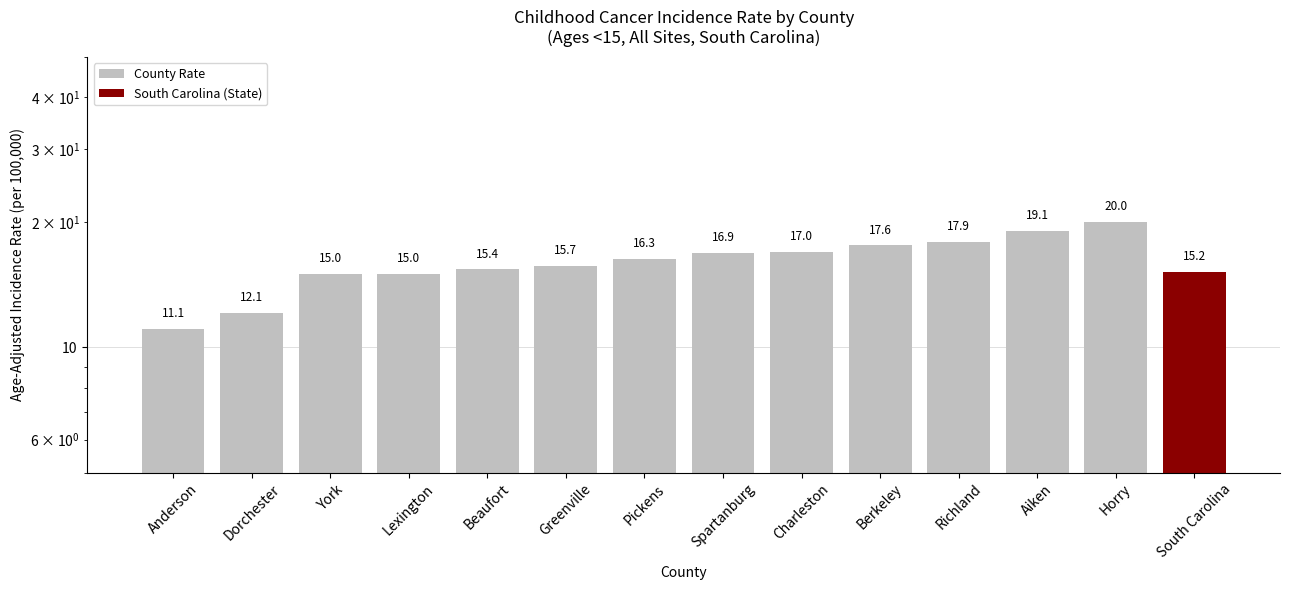

Which label corresponds to the largest value in the chart?

Horry